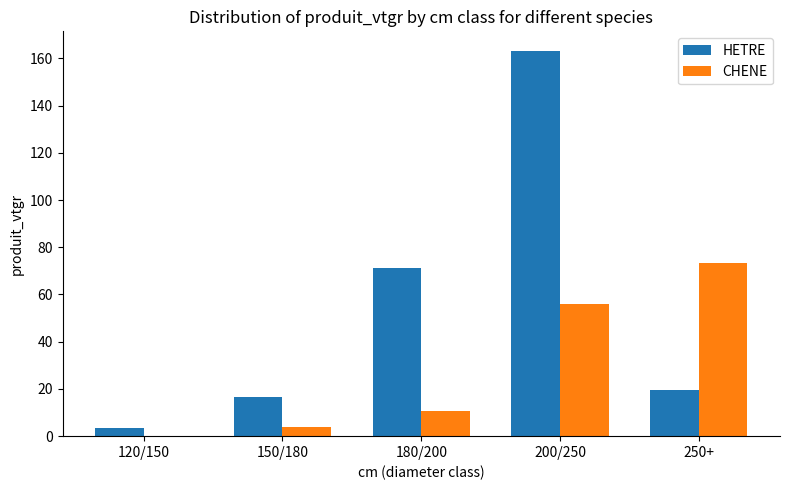

What is the sum of the CHENE values at 250+ and 180/200?

83.9